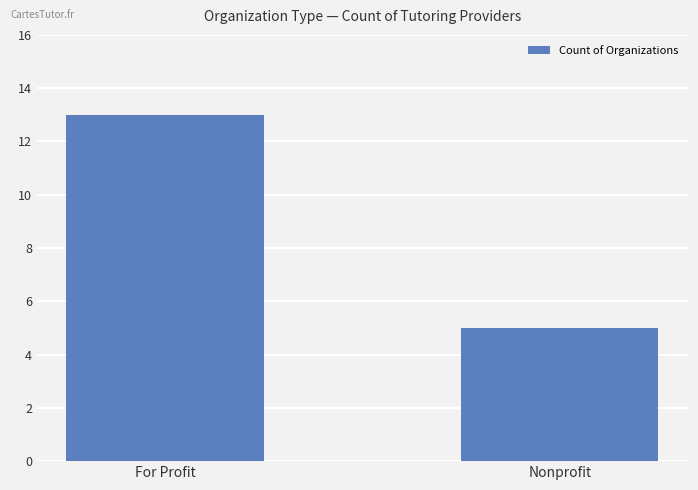

True or false: the data shows 9 at Nonprofit.

False